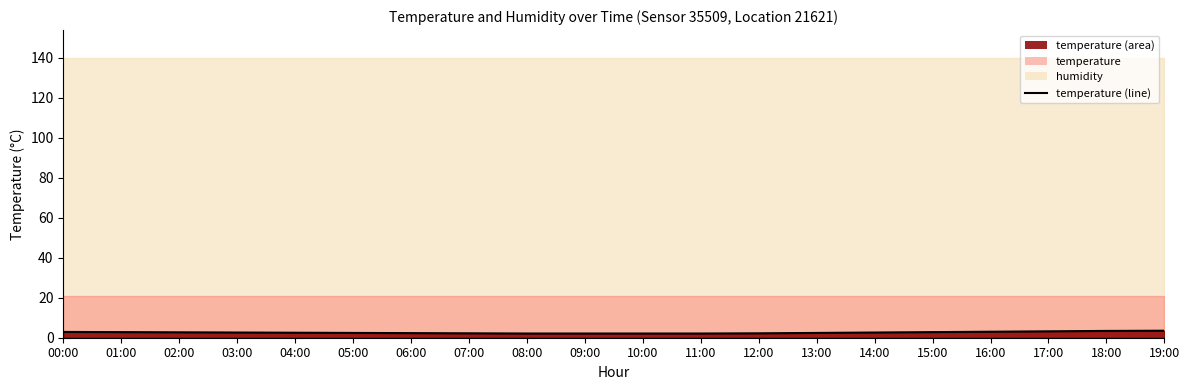

How many lines are shown in the chart?

1